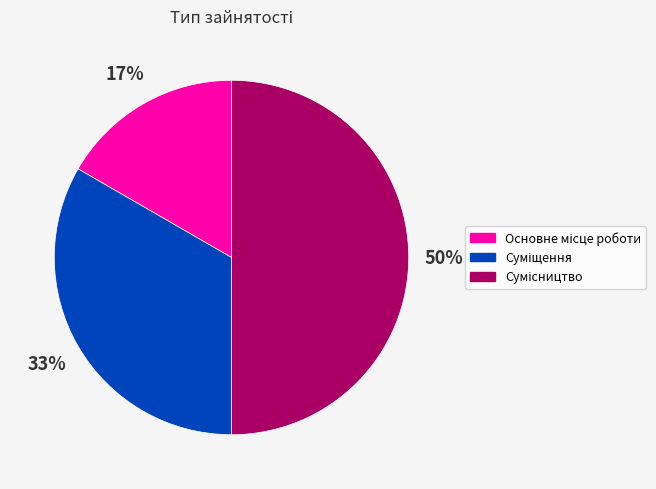

Count the number of slices in the pie.

3